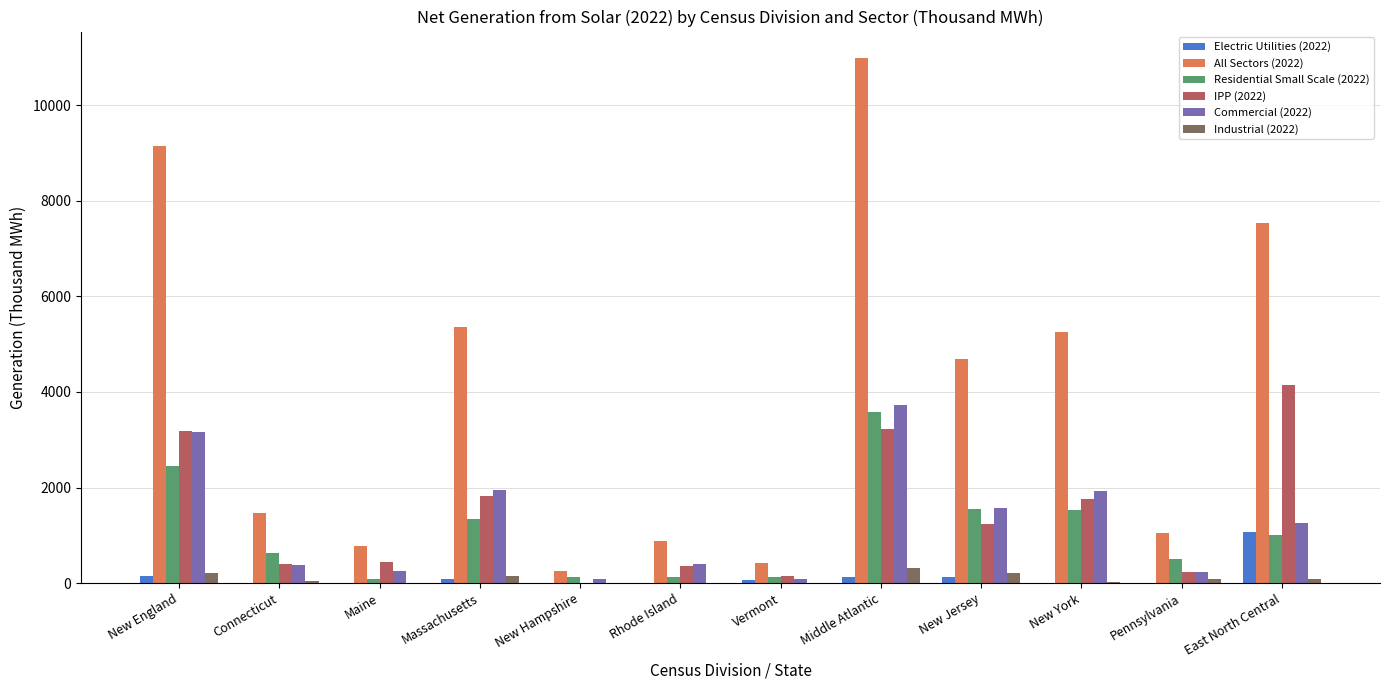

At which label does Industrial (2022) first exceed 81?

New England